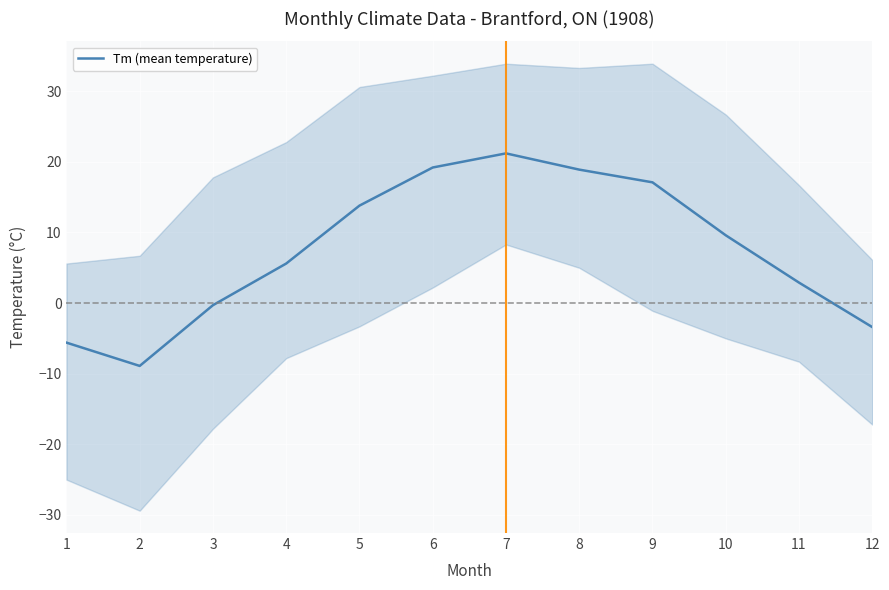

Is it true that the value at 3 is -0.1?

False